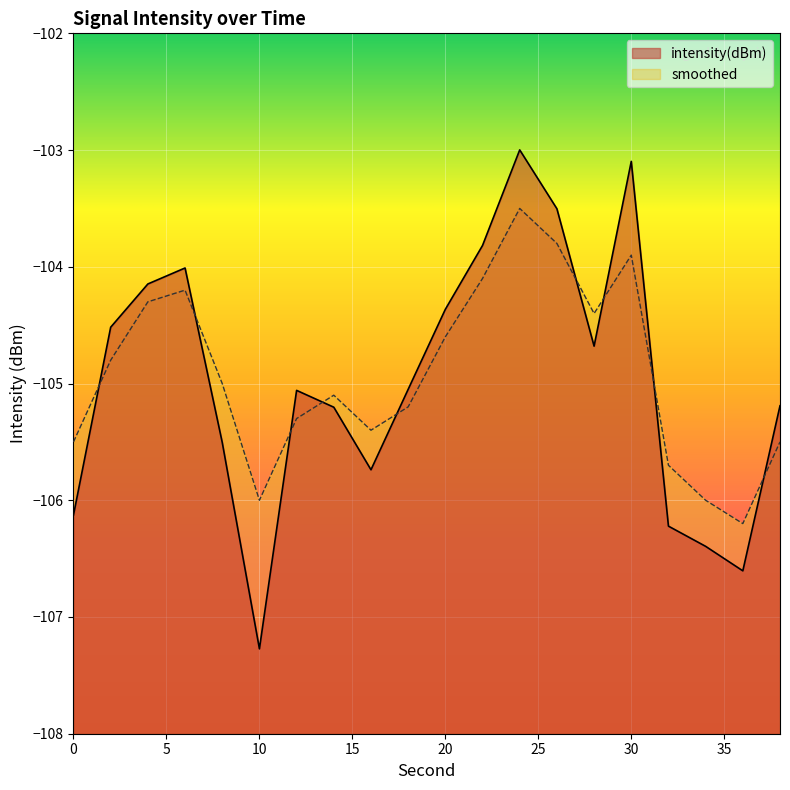

What are all the series names shown in the legend?

intensity(dBm), smoothed